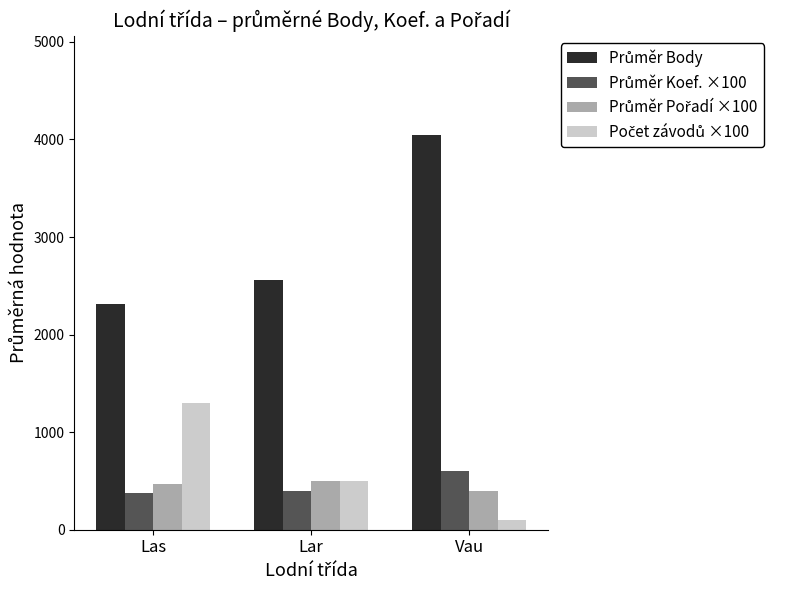

What is the maximum value shown in the chart?

4050.0